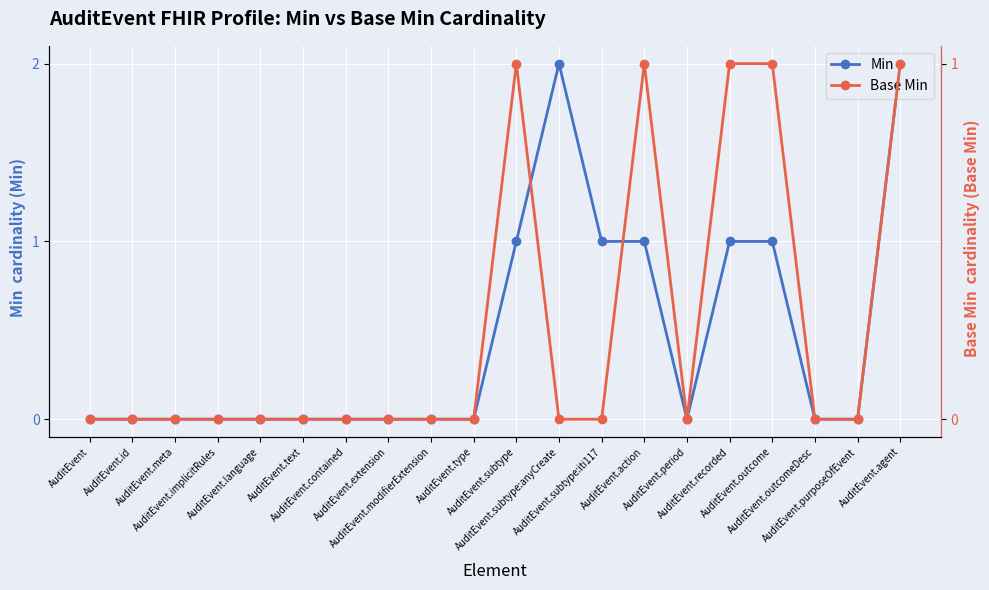

True or false: Min and Base Min intersect in this chart.

False